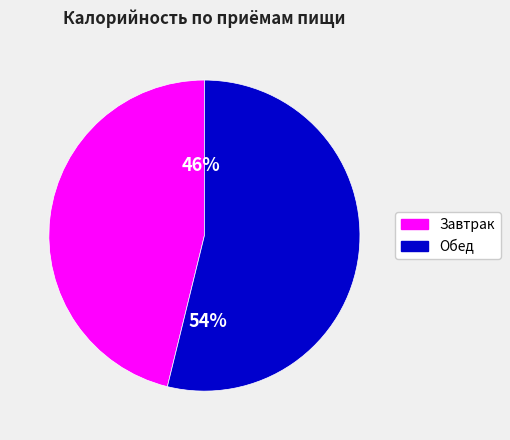

To the nearest percent, what is the average slice percentage?

50%